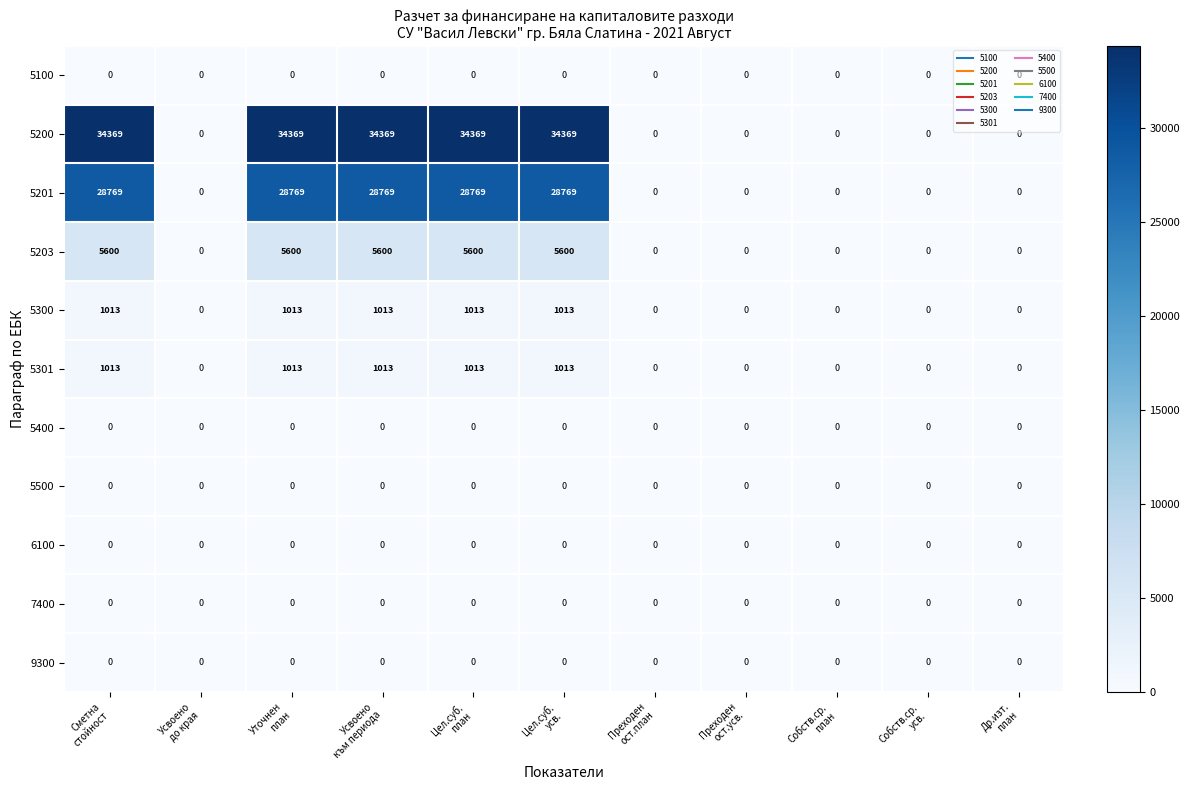

How many data points does each series have?

11